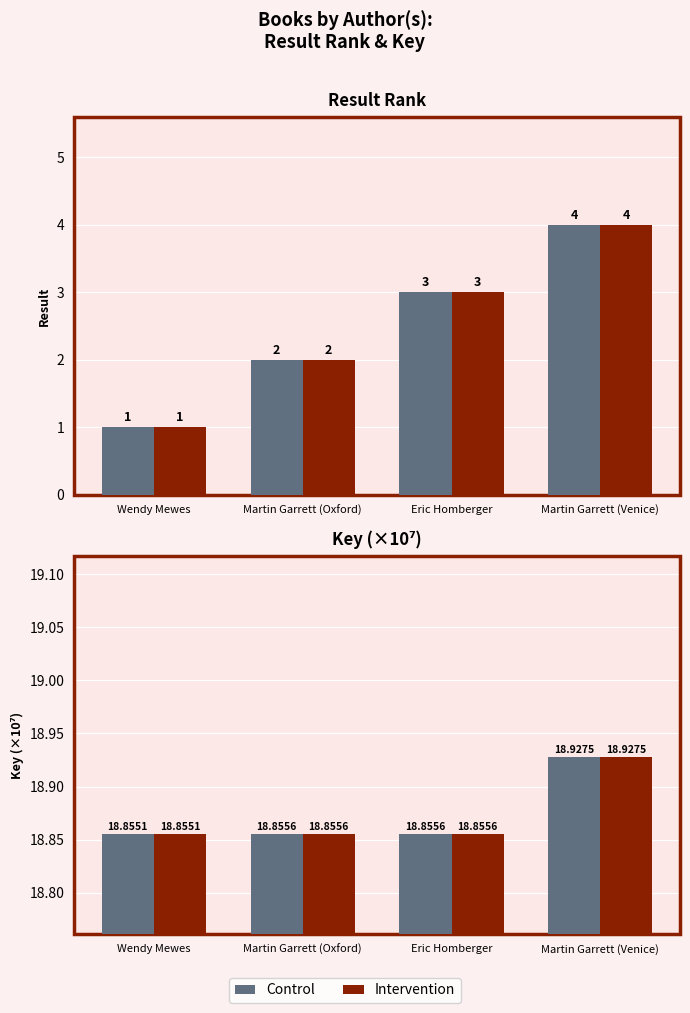

What is the average value of the Intervention series?

18.9